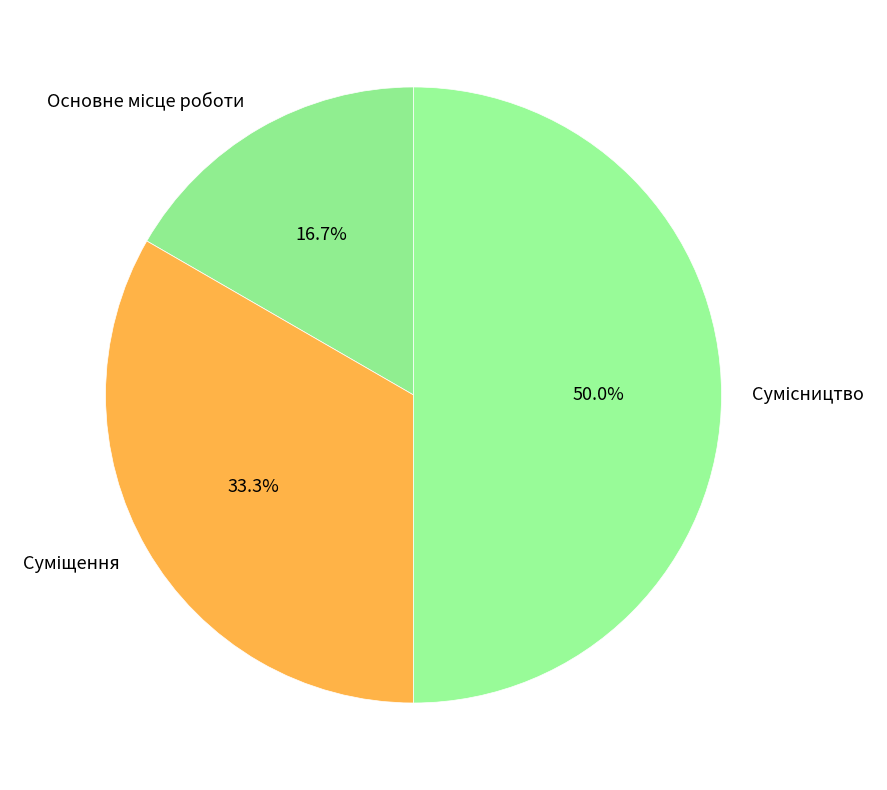

How many slices are in this pie chart?

3